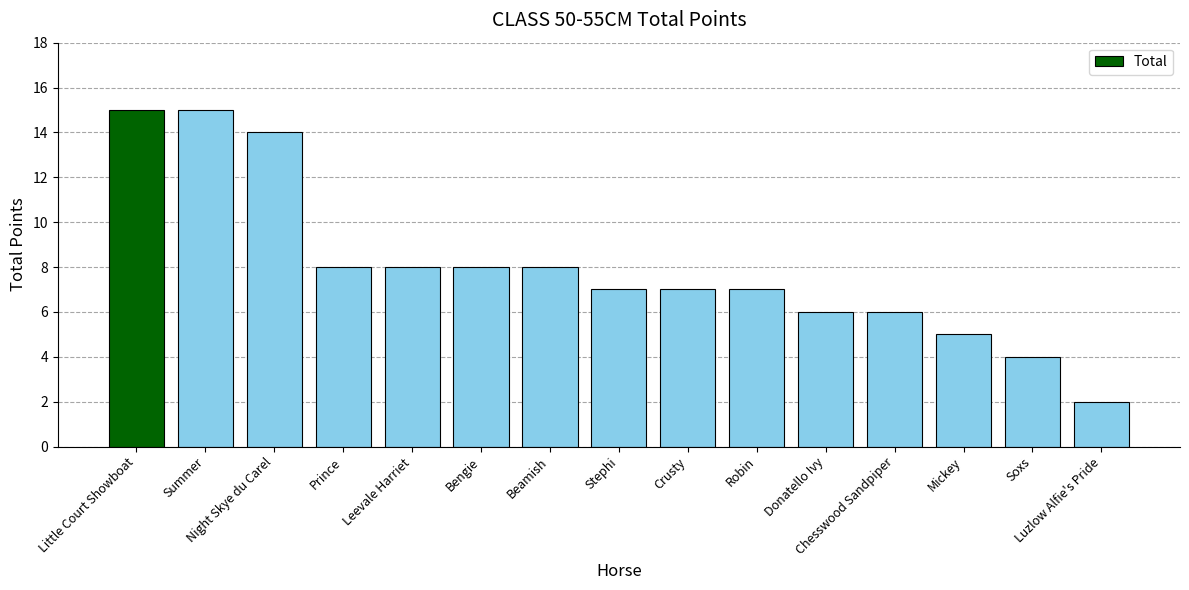

What is the difference between the maximum and minimum values?

13